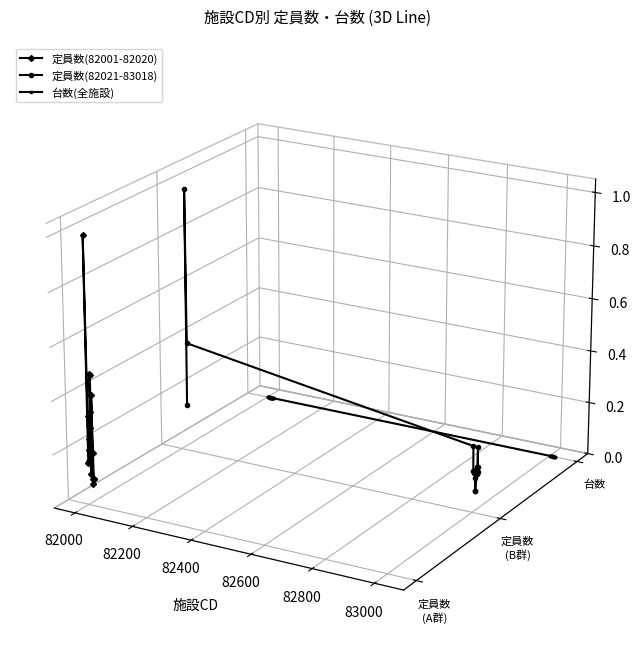

Where is the first local minimum?

82004